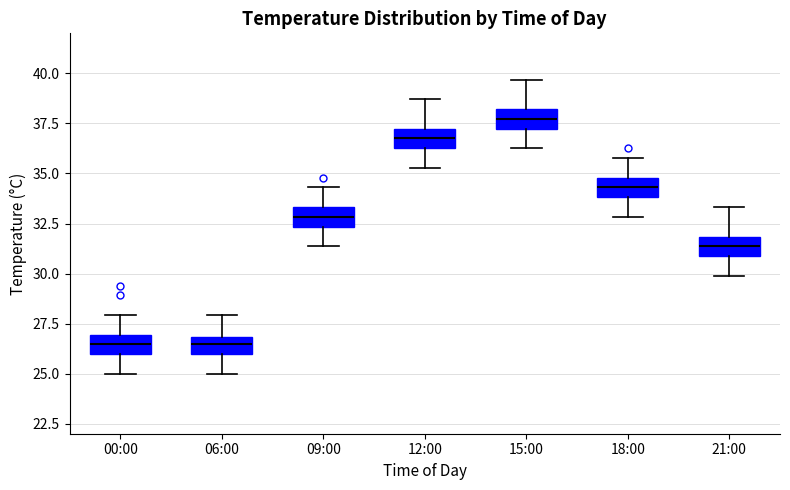

Reading left to right, transcribe this box plot: for each box, give where its median line is, the range the box spans, and where its two whiskers end, as read against the y-axis. The values are not printed on the chart, so give them approximately, as read against the axis.

00:00: median 26.5, box 26.0 to 27.0, whiskers 25.0 to 28.0
06:00: median 26.5, box 26.0 to 27.0, whiskers 25.0 to 28.0
09:00: median 33.0, box 32.5 to 33.5, whiskers 31.5 to 34.5
12:00: median 37.0 (inside the box), box 36.5 to 37.0, whiskers 35.5 to 38.5
15:00: median 37.5, box 37.0 to 38.0, whiskers 36.5 to 39.5
18:00: median 34.5, box 34.0 to 35.0, whiskers 33.0 to 36.0
21:00: median 31.5, box 31.0 to 32.0, whiskers 30.0 to 33.5